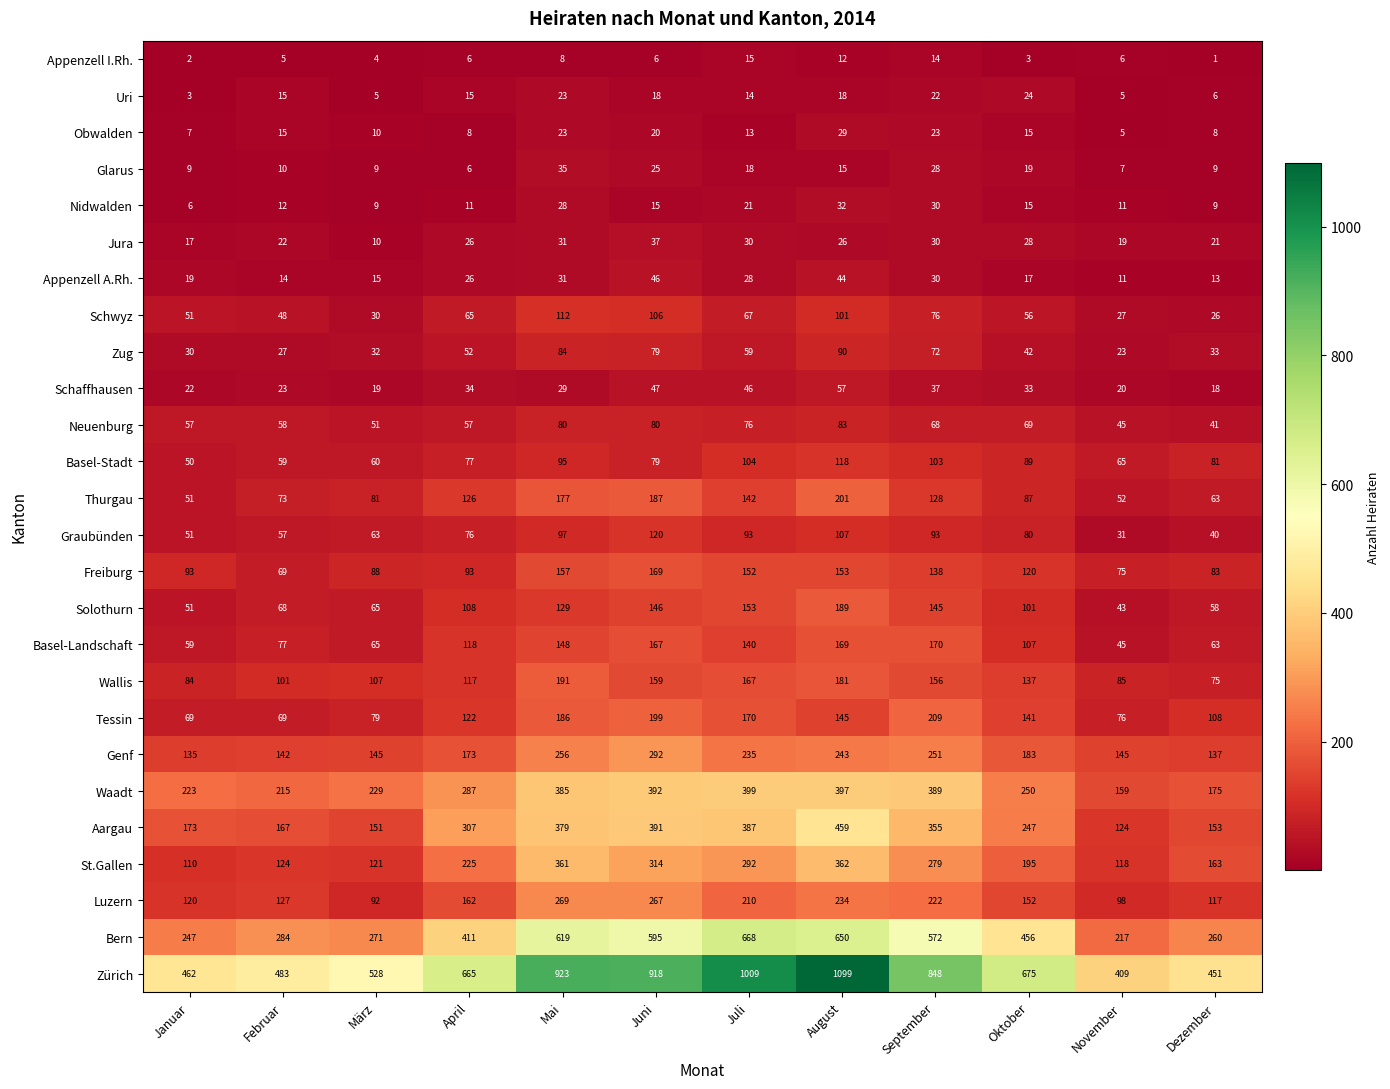

List the labels in order of Bern value, smallest first.

November, Januar, Dezember, März, Februar, April, Oktober, September, Juni, Mai, August, Juli